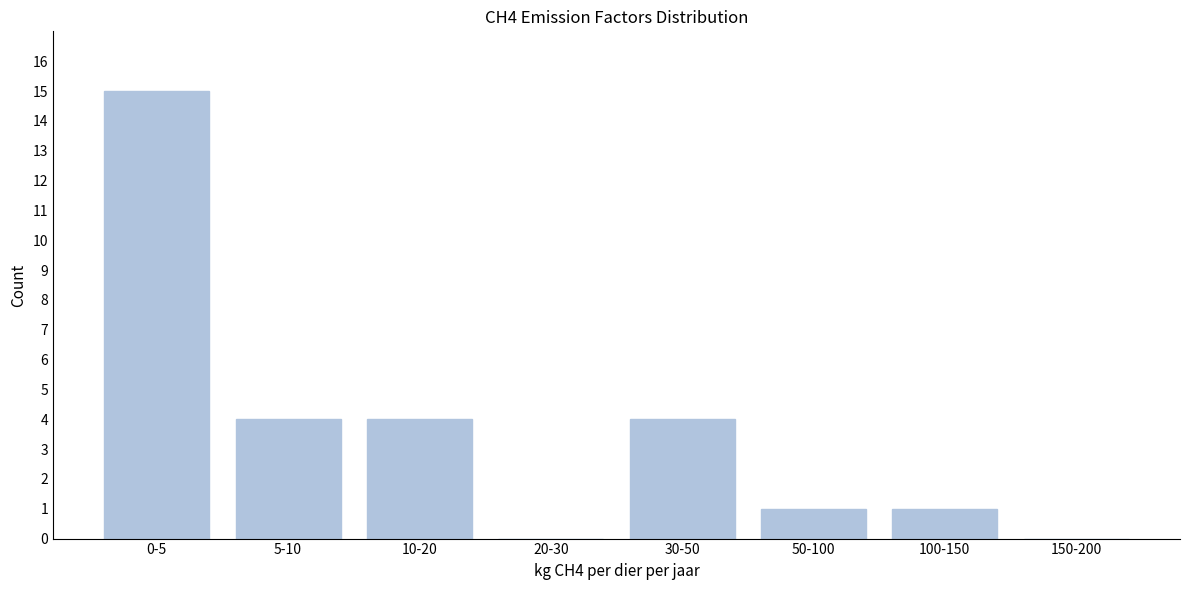

Reading left to right, list all the values displayed in this chart.

0-5=15	5-10=4	10-20=4	20-30=0	30-50=4	50-100=1	100-150=1	150-200=0